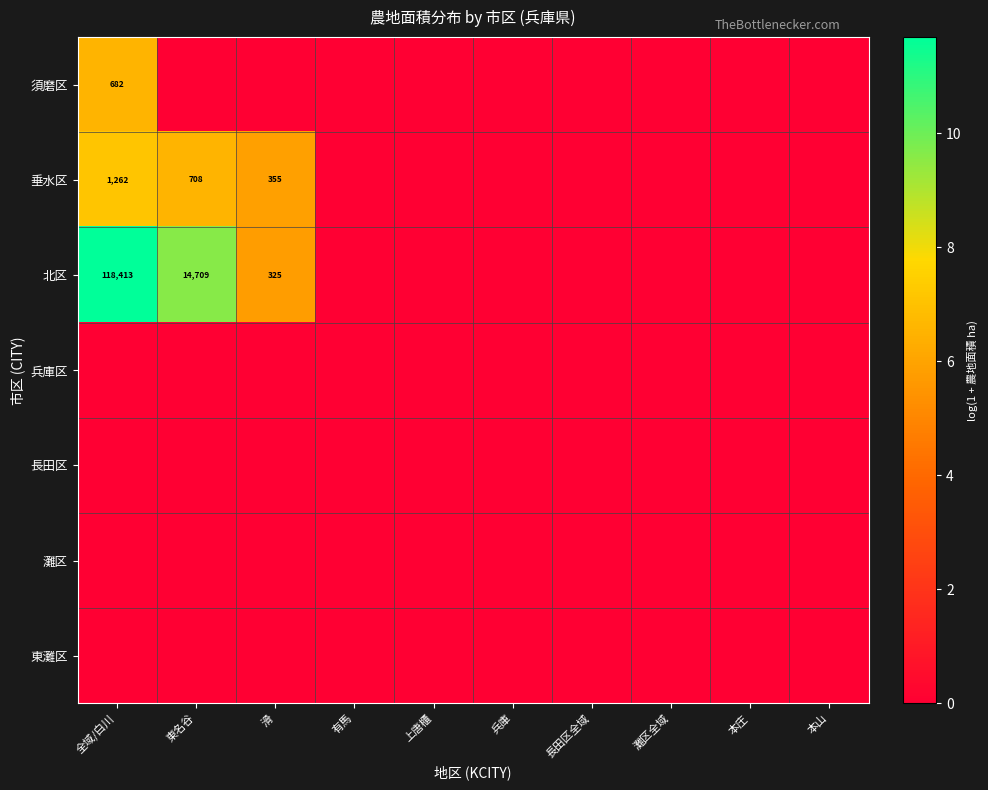

What is the sum of the 北区 values at 全域/白川 and 東名谷?

133122